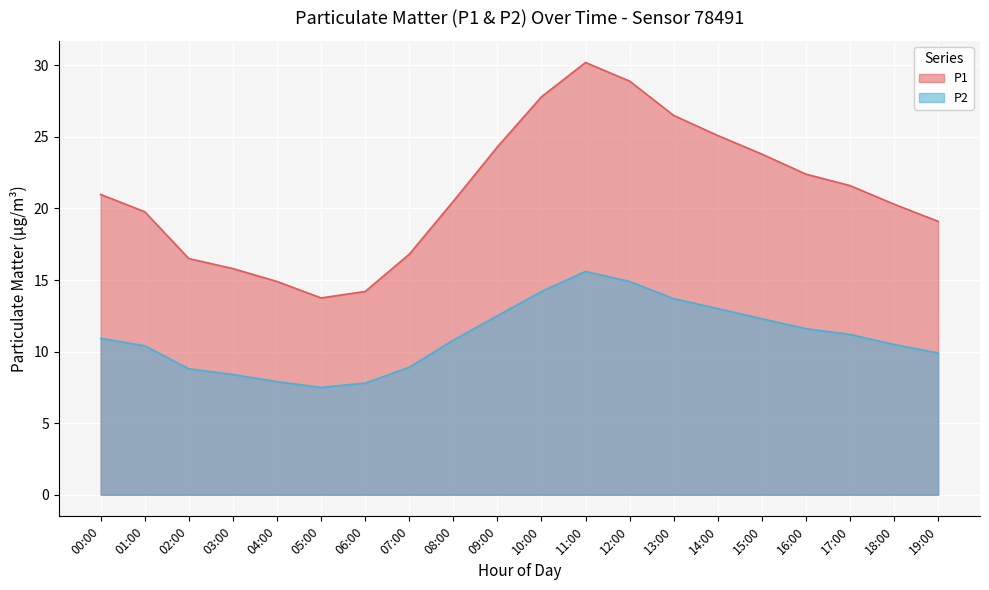

Which series has the largest range (max minus min)?

P1